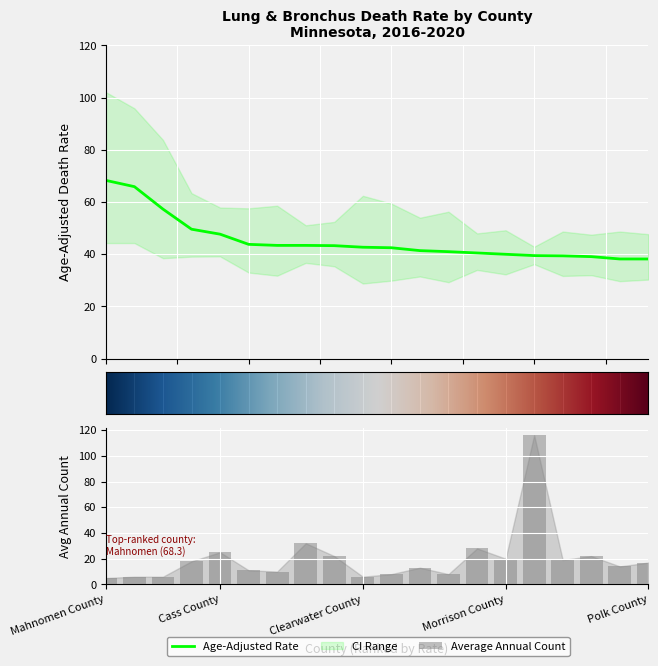

At how many categories does at least one series exceed 35?

20